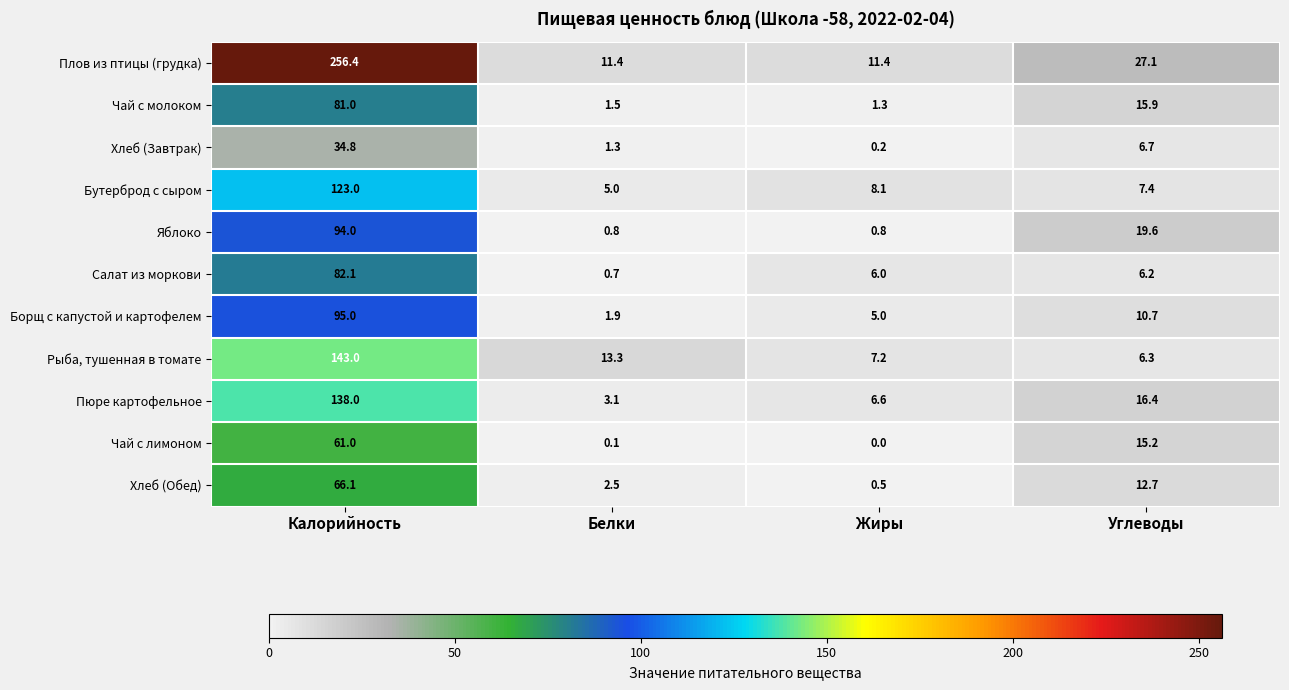

What is the difference between the maximum and minimum values in the Хлеб (Завтрак) series?

34.6